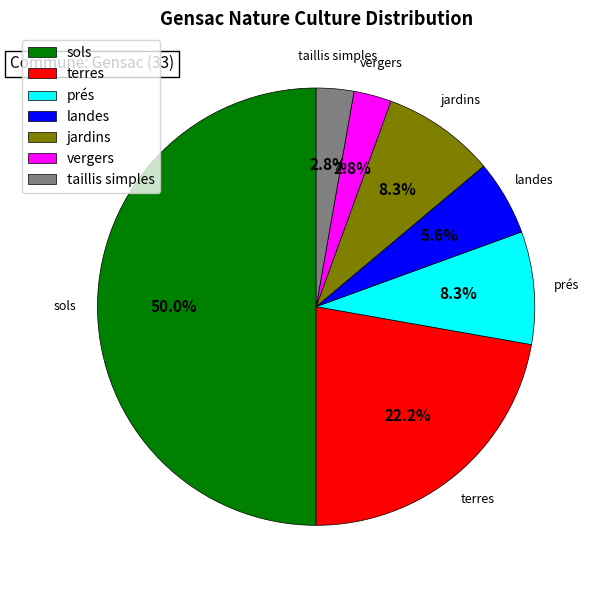

How many segments does this pie chart have?

7